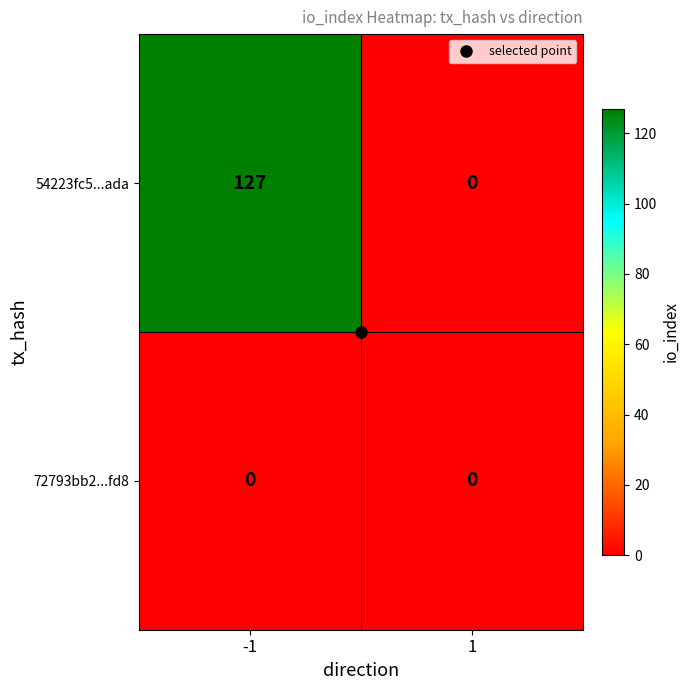

List the series in order of their peak value, lowest first.

72793bb2...fd8, 54223fc5...ada